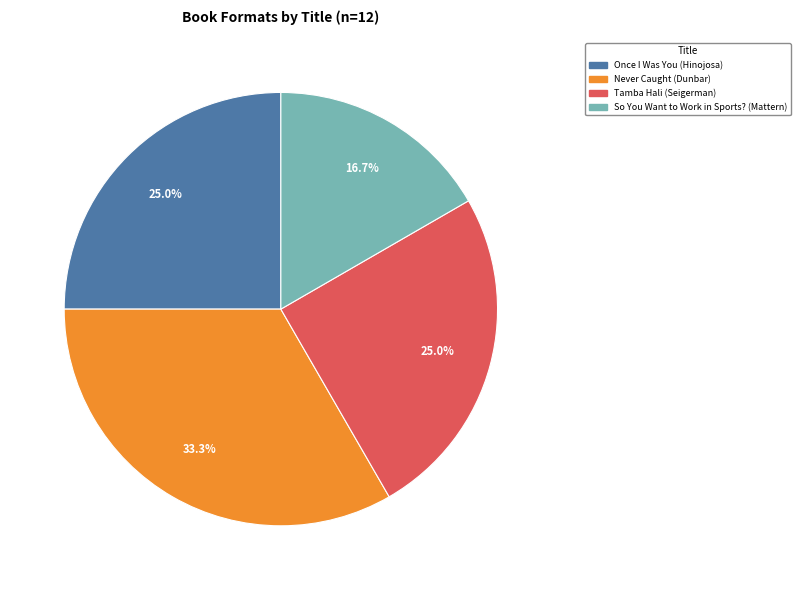

Combined, do Never Caught (Dunbar) and Once I Was You (Hinojosa) account for over 50%?

Yes